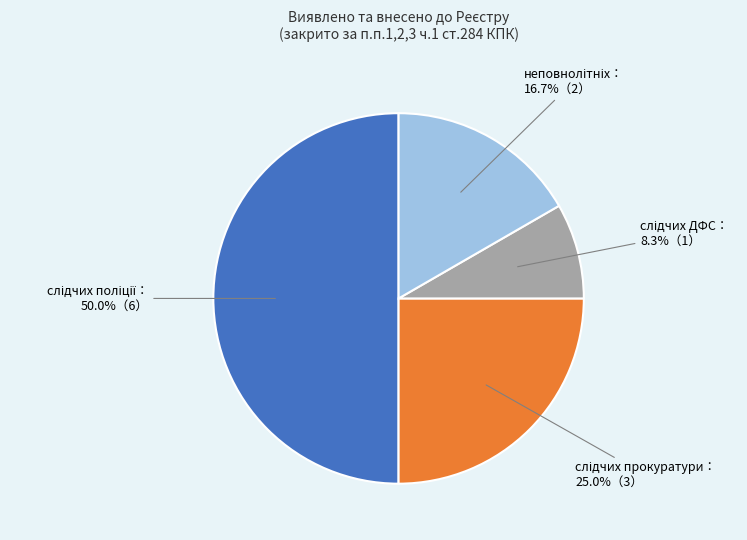

Count the number of slices in the pie.

4